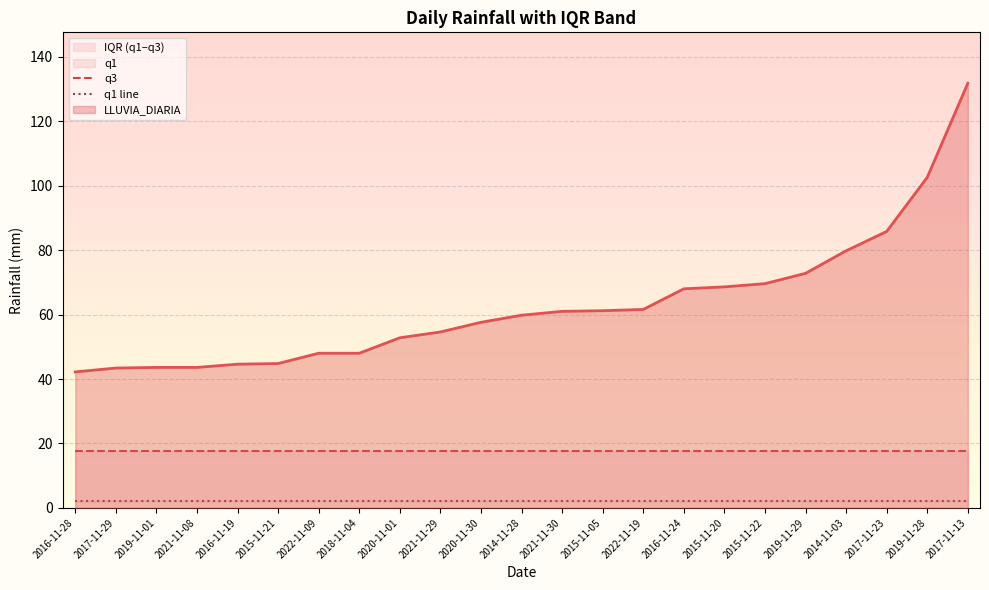

Is it true that LLUVIA_DIARIA equals 68.0 at 2016-11-24?

True